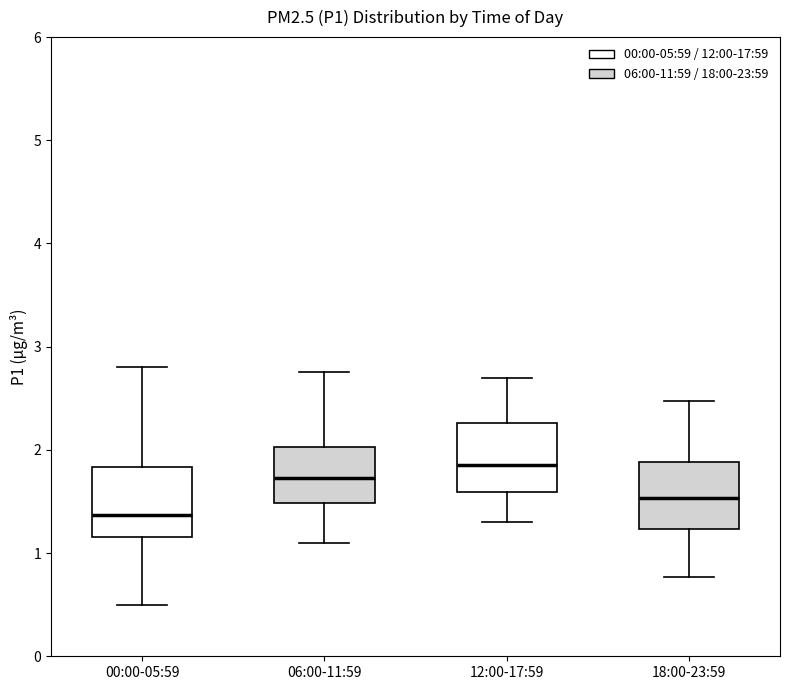

Reading left to right, transcribe this box plot: for each box, give where its median line is, the range the box spans, and where its two whiskers end, as read against the y-axis. The values are not printed on the chart, so give them approximately, as read against the axis.

00:00-05:59: median 1.4, box 1.2 to 1.8, whiskers 0.5 to 2.8
06:00-11:59: median 1.7, box 1.5 to 2.0, whiskers 1.1 to 2.8
12:00-17:59: median 1.9, box 1.6 to 2.3, whiskers 1.3 to 2.7
18:00-23:59: median 1.5, box 1.2 to 1.9, whiskers 0.8 to 2.5